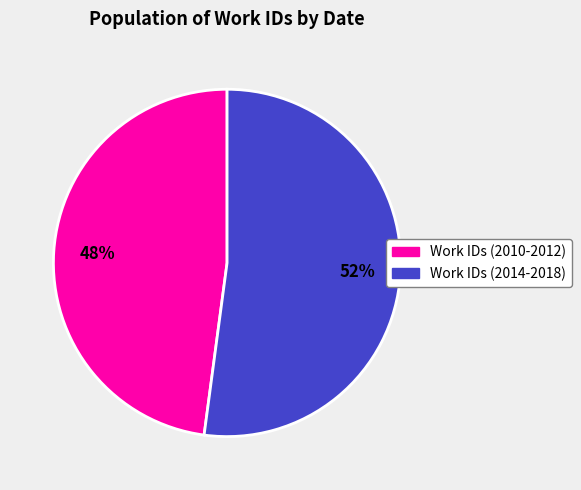

How many slices are in this pie chart?

2